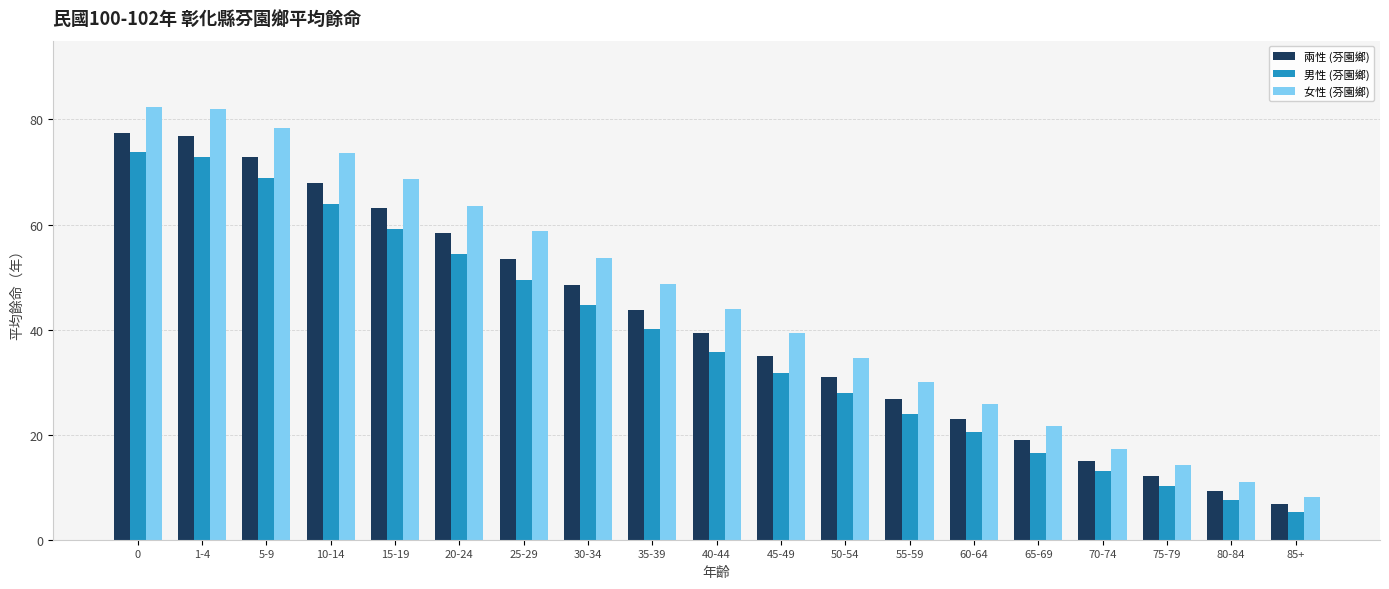

Which series has the largest total across all categories?

女性 (芬園鄉)